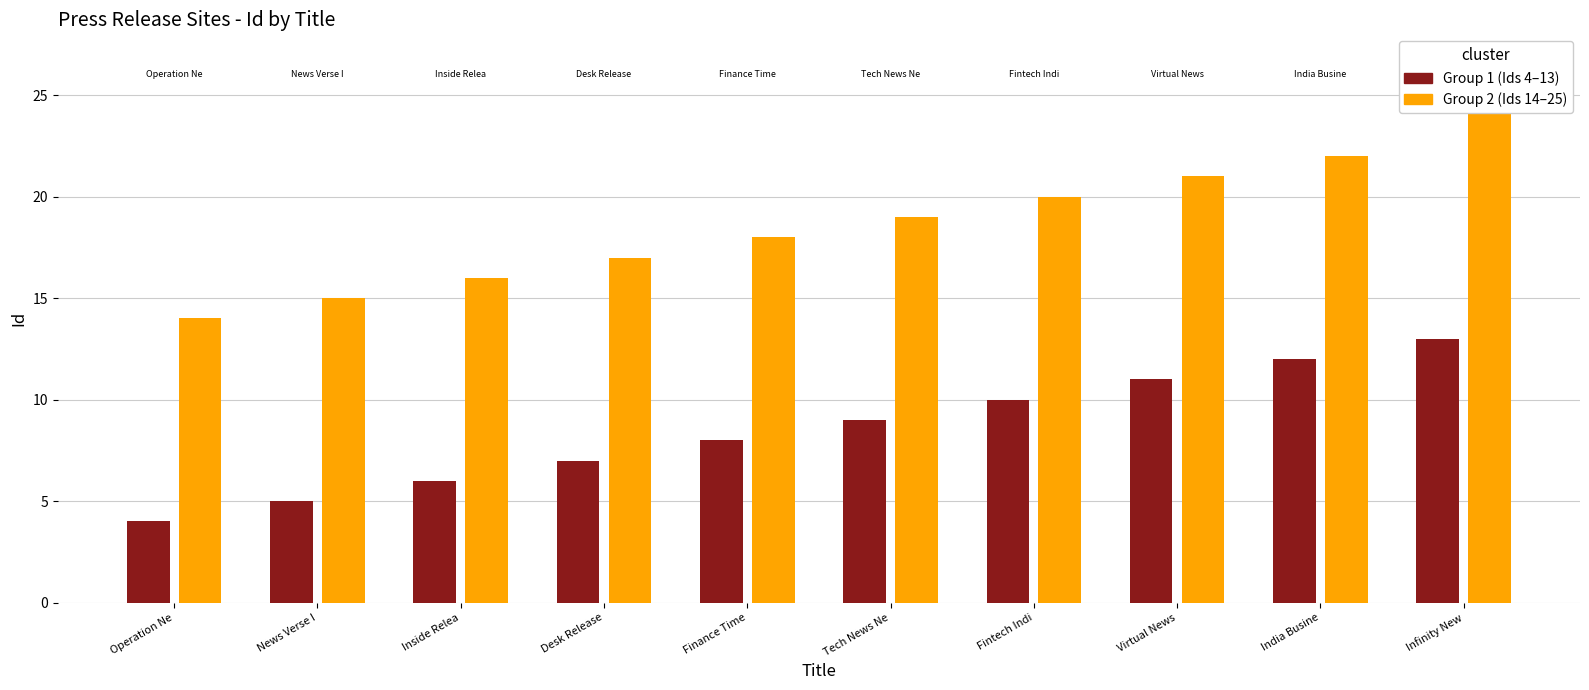

What is the label of the 9th bar from the left?

India Business Insider